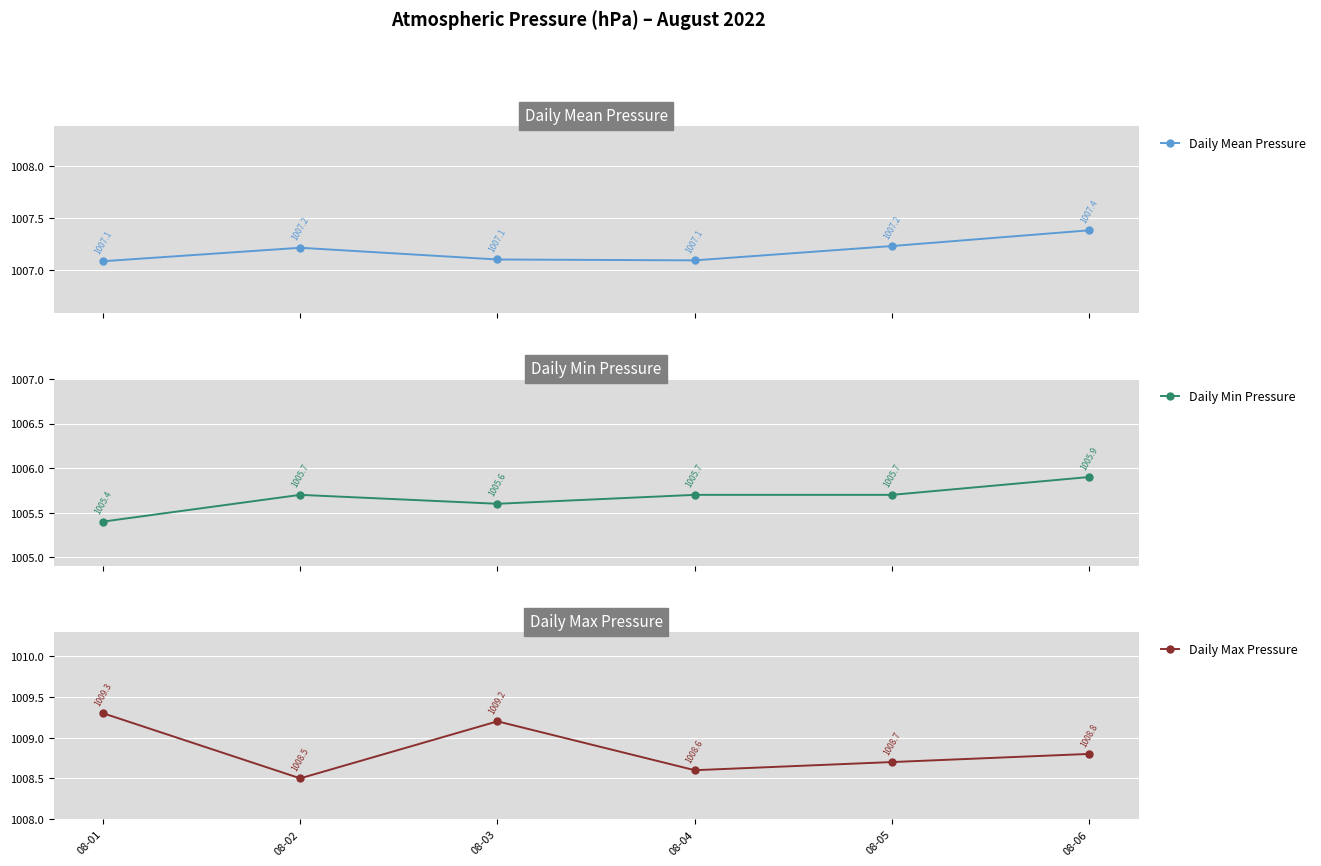

In Daily Mean Pressure, how many points are lower than both neighbors (excluding endpoints)?

1